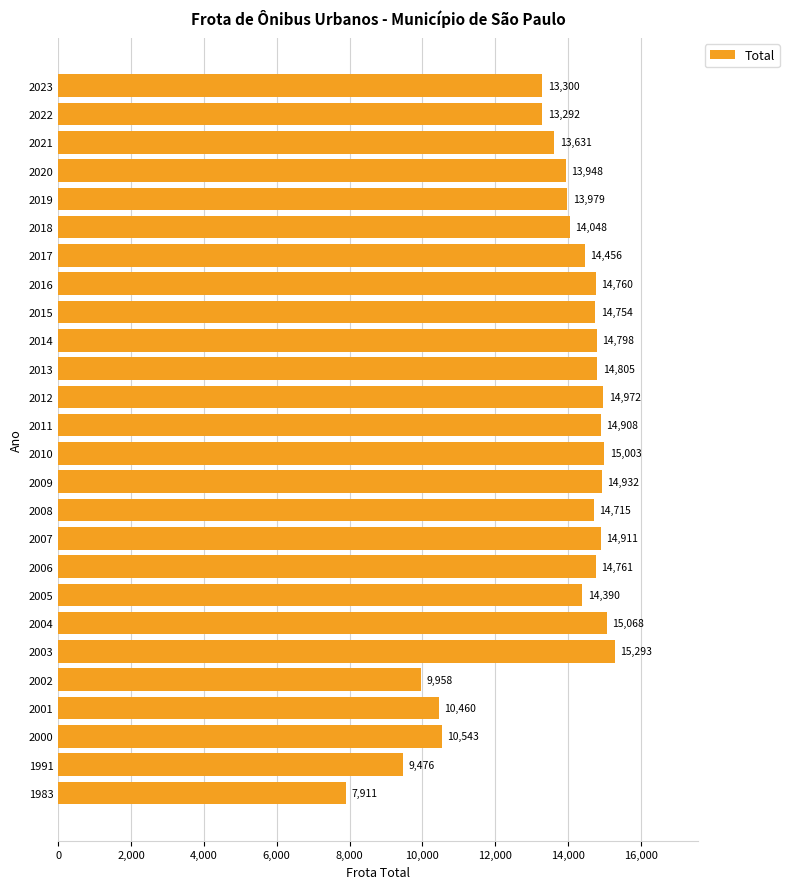

The chart shows a value of 14754 at 2015. True or false?

True